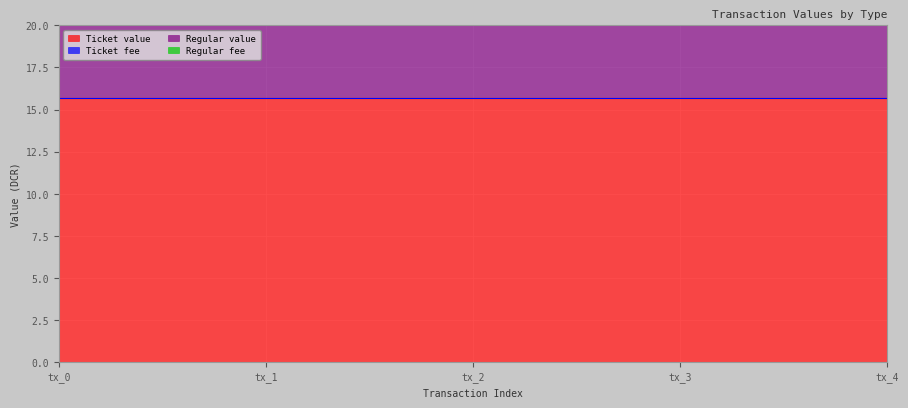

True or false: Regular fee has a value of 0.0 at tx_2.

True